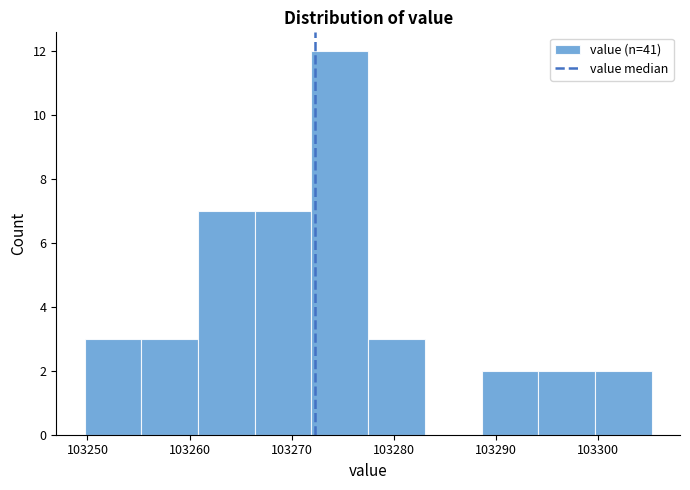

Over which range of the x-axis is the bar tallest?

103272 to 103278